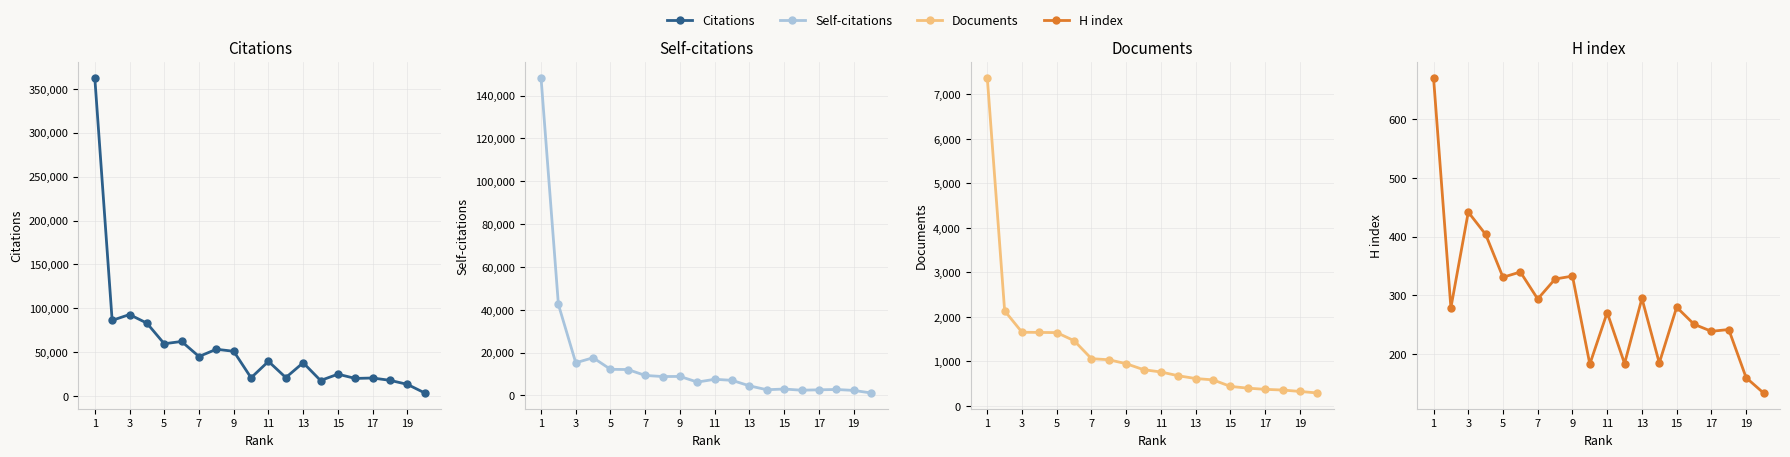

True or false: Citations has a value of 14029 at 15.

False